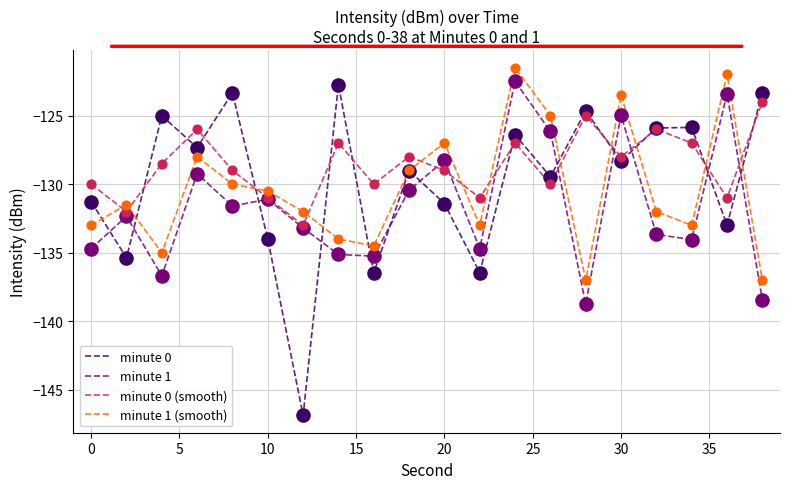

How many intersections are there between minute 1 and minute 0?

12